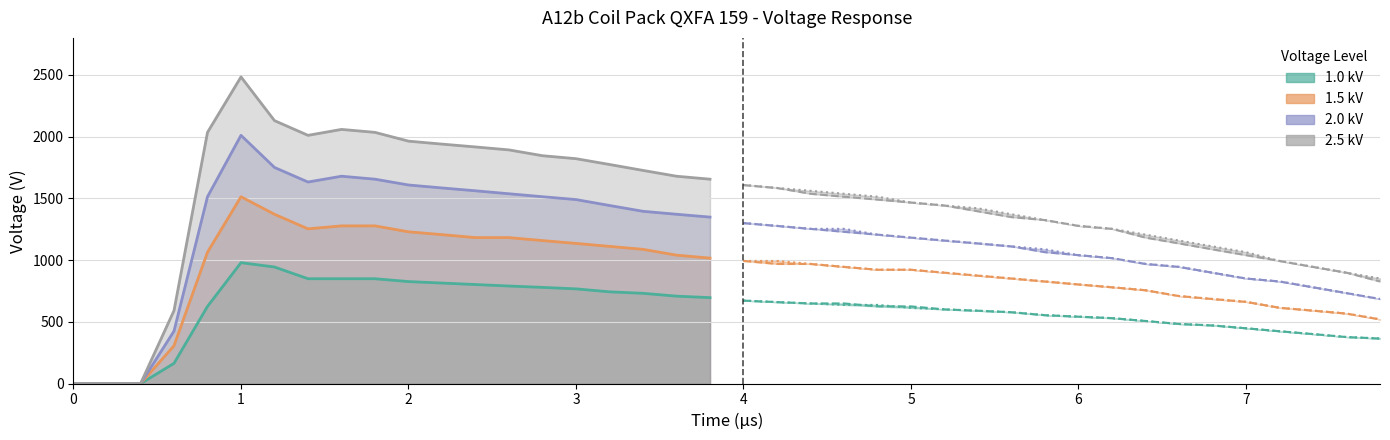

Reading right to left, list all the values displayed in this chart.

1.0 kV (Outer): 366	378	402	425	449	472	484	508	531	543	555	579	591	602	626	626	650	650	661	673	697	709	732	744	768	780	791	803	815	827	850	850	850	945	980	626	165	0	0	0
1.5 kV (Outer): 521	568	592	615	663	686	710	757	781	804	828	852	875	899	923	923	946	970	970	994	1017	1041	1088	1112	1136	1159	1183	1183	1207	1230	1278	1278	1254	1372	1514	1065	308	0	0	0
2.0 kV (Outer): 686	734	781	828	852	899	946	970	1017	1041	1065	1112	1136	1159	1183	1207	1230	1254	1278	1301	1349	1372	1396	1443	1491	1514	1538	1562	1585	1609	1656	1680	1633	1751	2011	1514	426	0	0	0
2.5 kV (Outer): 828	899	946	994	1041	1088	1136	1183	1254	1278	1325	1349	1396	1443	1467	1491	1514	1538	1585	1609	1656	1680	1727	1775	1822	1846	1893	1917	1940	1964	2035	2059	2011	2130	2484	2035	592	0	0	0